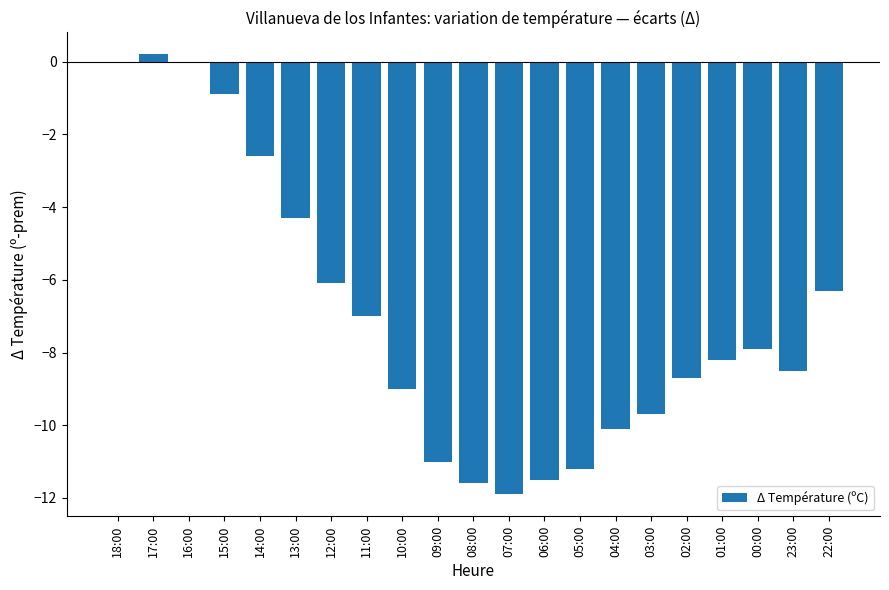

What is the sum of all values?

-146.3